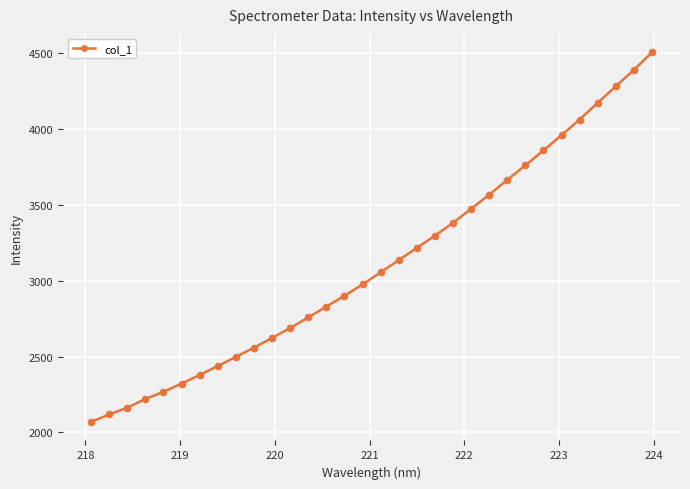

How many lines are shown in the chart?

1